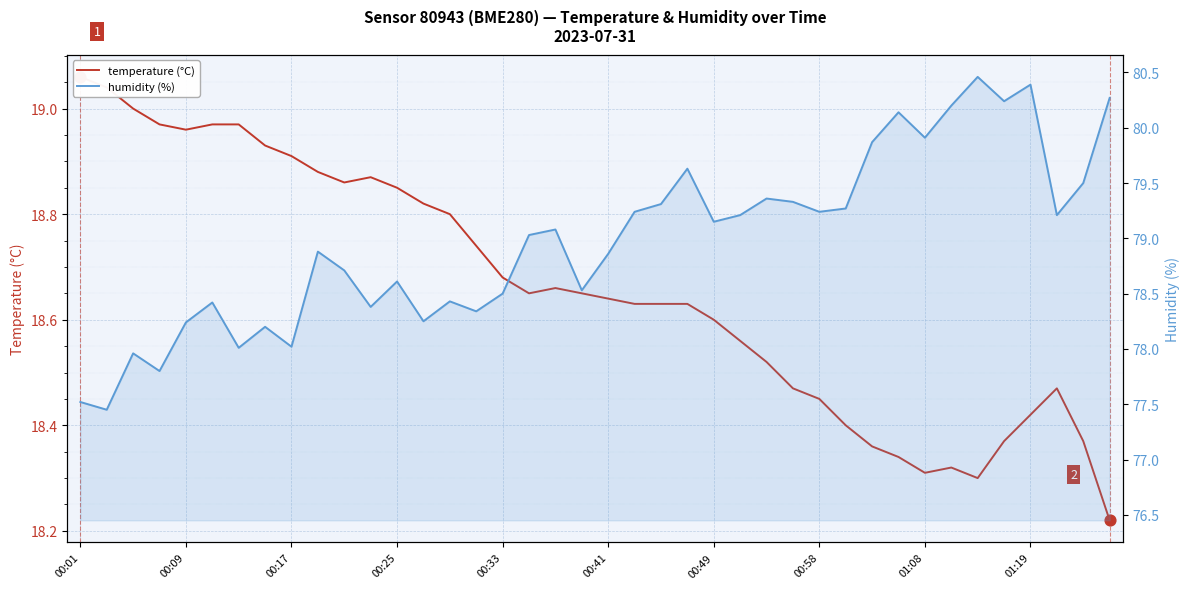

What is the total value across all series at 22?

97.9